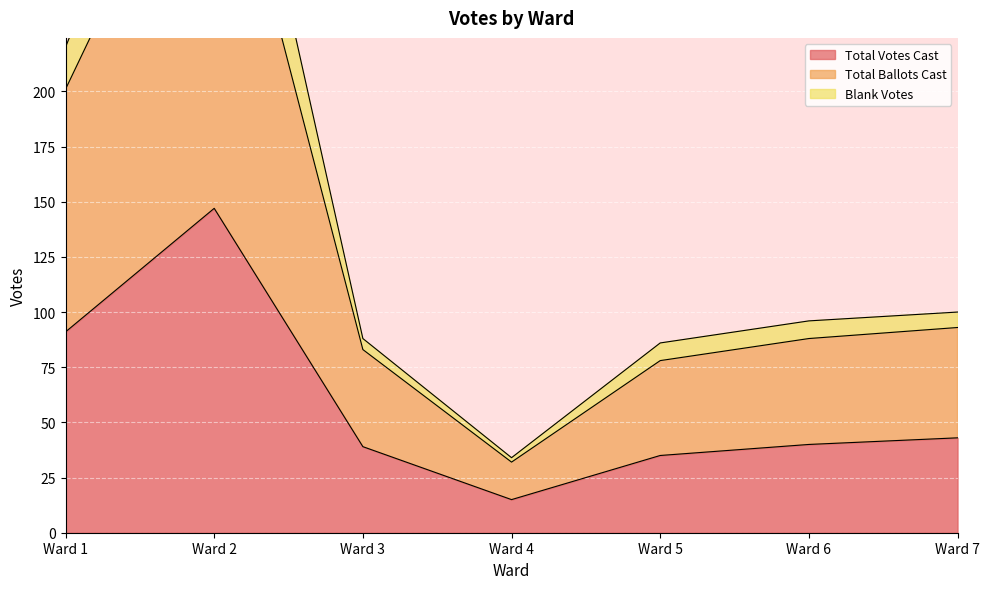

The value of Total Votes Cast at Ward 6 is 26. True or false?

False